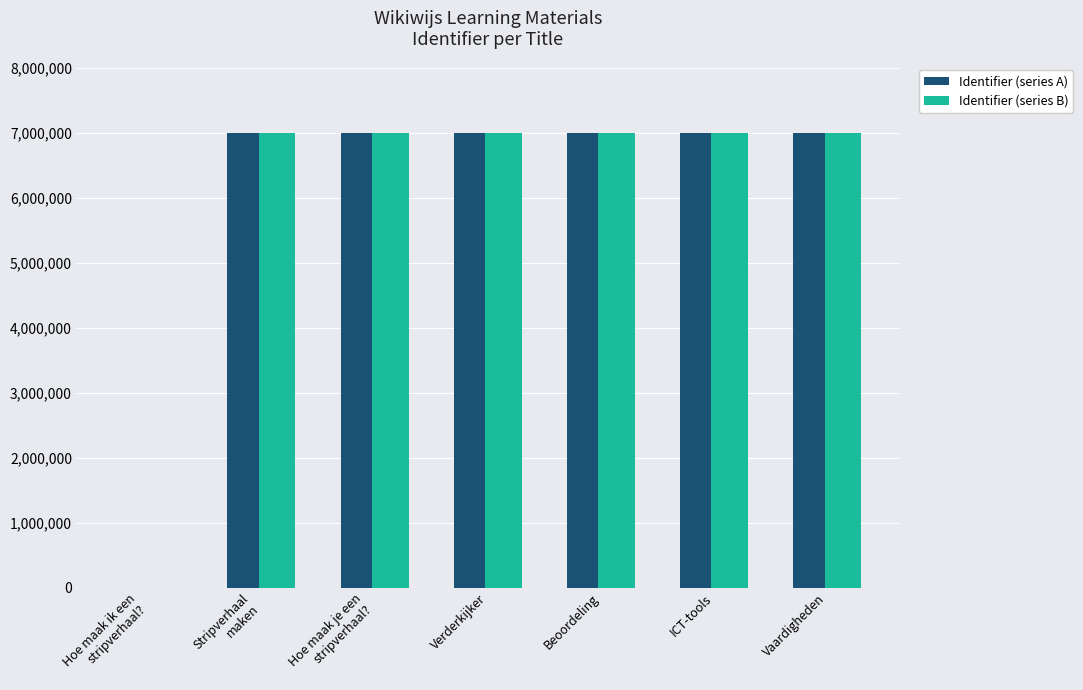

What is the sum of all Identifier (series A) values?

42038514